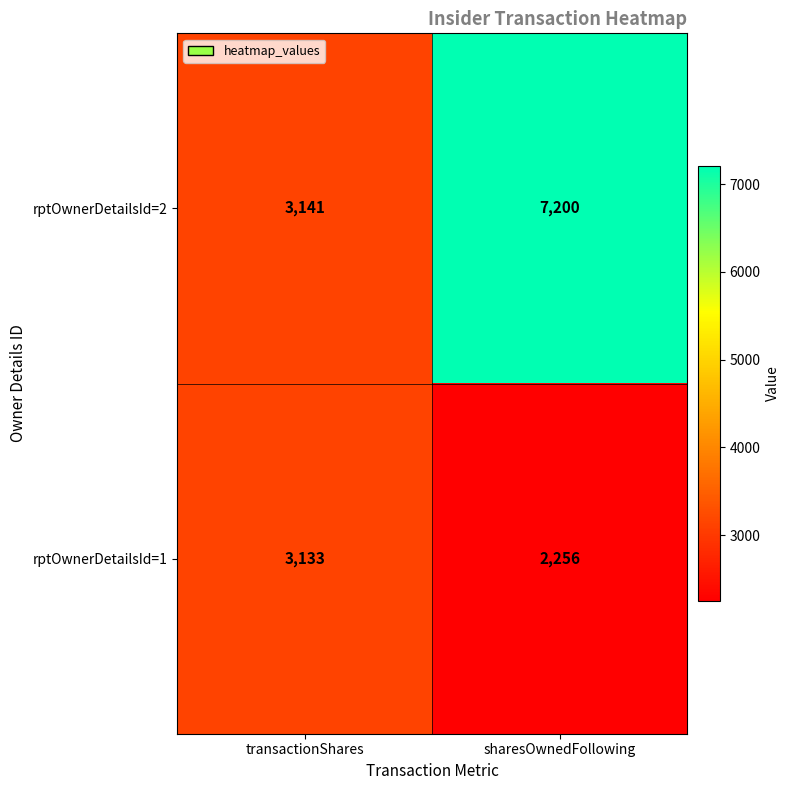

Which series has the largest range (max minus min)?

rptOwnerDetailsId=2